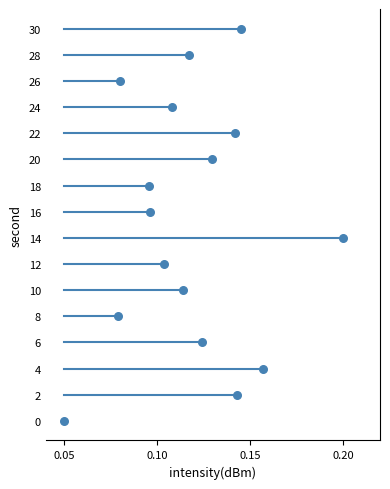

What is the range of Y values (max minus min)?

30